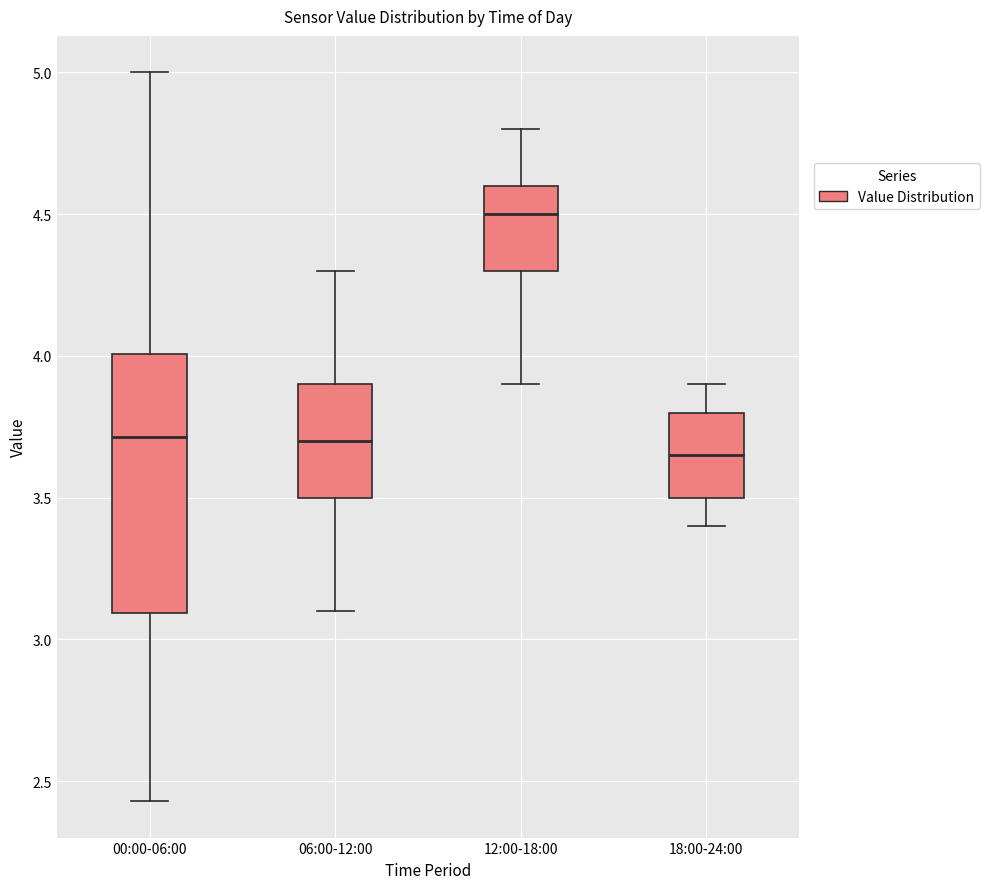

Reading left to right, transcribe this box plot: for each box, give where its median line is, the range the box spans, and where its two whiskers end, as read against the y-axis. The values are not printed on the chart, so give them approximately, as read against the axis.

00:00-06:00: median 3.70, box 3.10 to 4.00, whiskers 2.45 to 5.00
06:00-12:00: median 3.70, box 3.50 to 3.90, whiskers 3.10 to 4.30
12:00-18:00: median 4.50, box 4.30 to 4.60, whiskers 3.90 to 4.80
18:00-24:00: median 3.65, box 3.50 to 3.80, whiskers 3.40 to 3.90